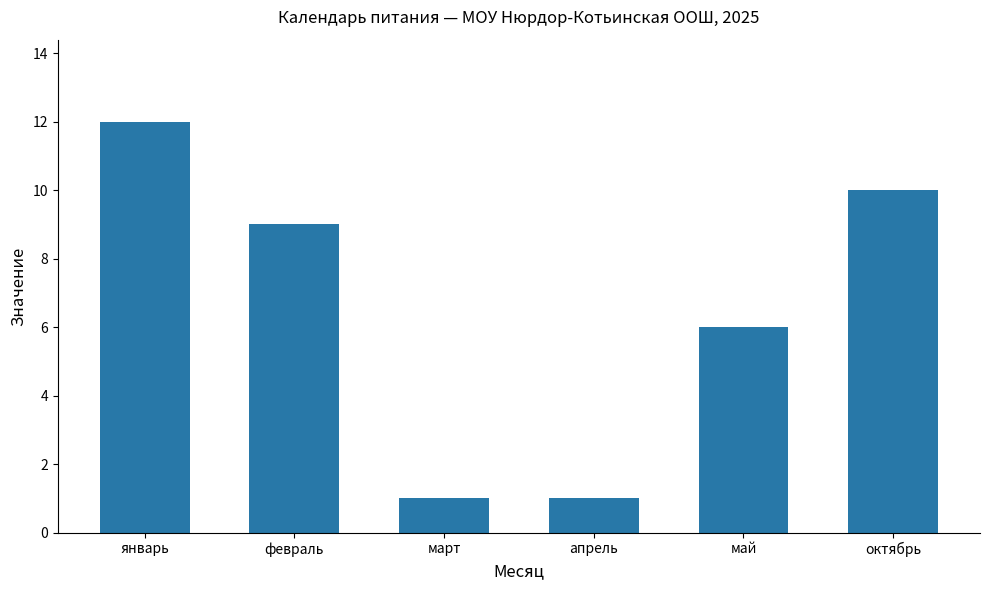

The value at март is 1. True or false?

True